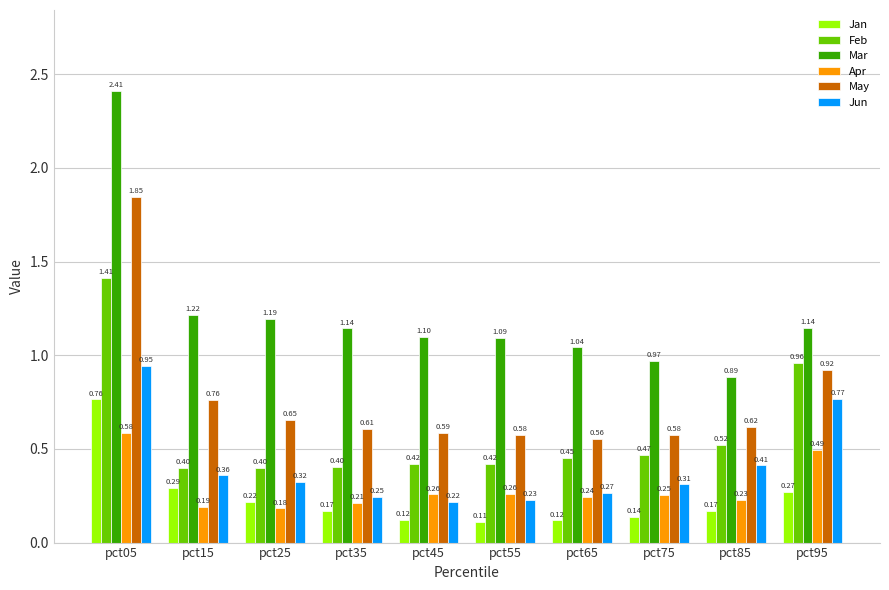

Read the Feb value at pct45.

0.4